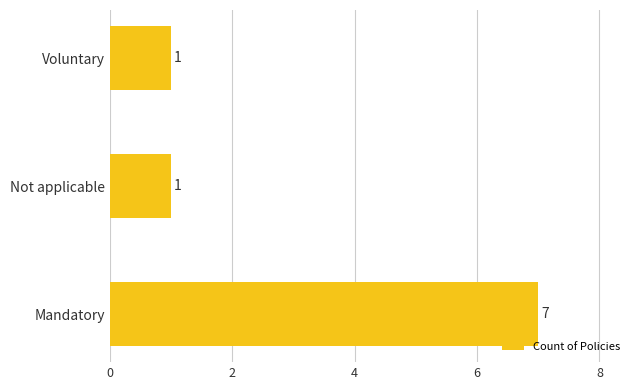

What is the sum of the values at Mandatory and Not applicable?

8